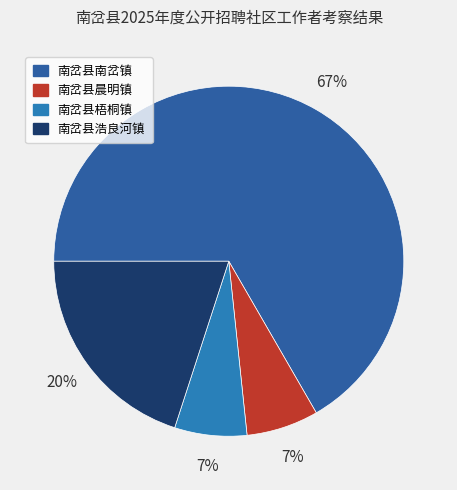

How many slices are in this pie chart?

4